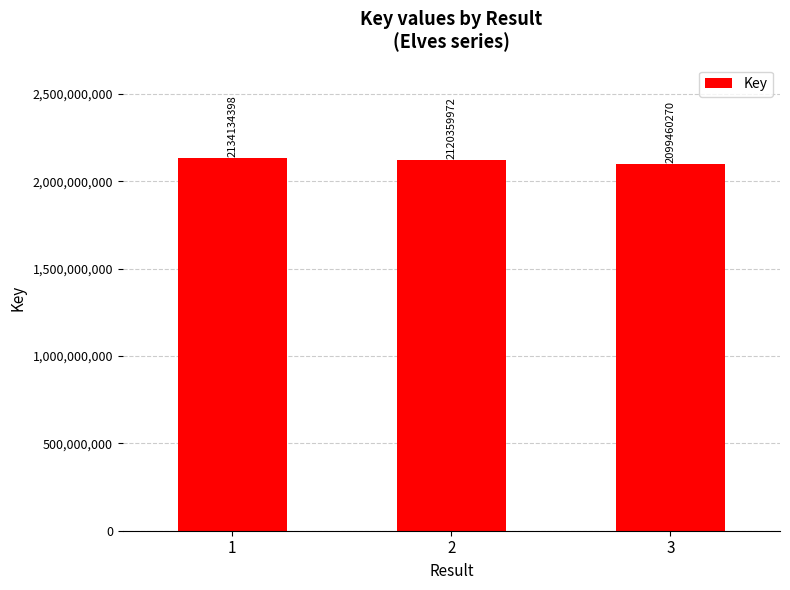

Rank the categories by value from lowest to highest.

3, 2, 1